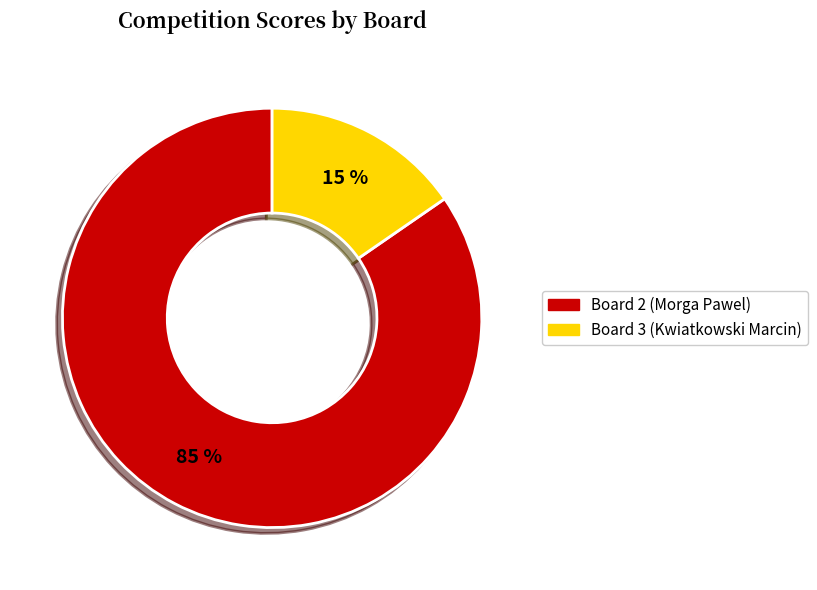

Does any single category account for the majority?

Yes